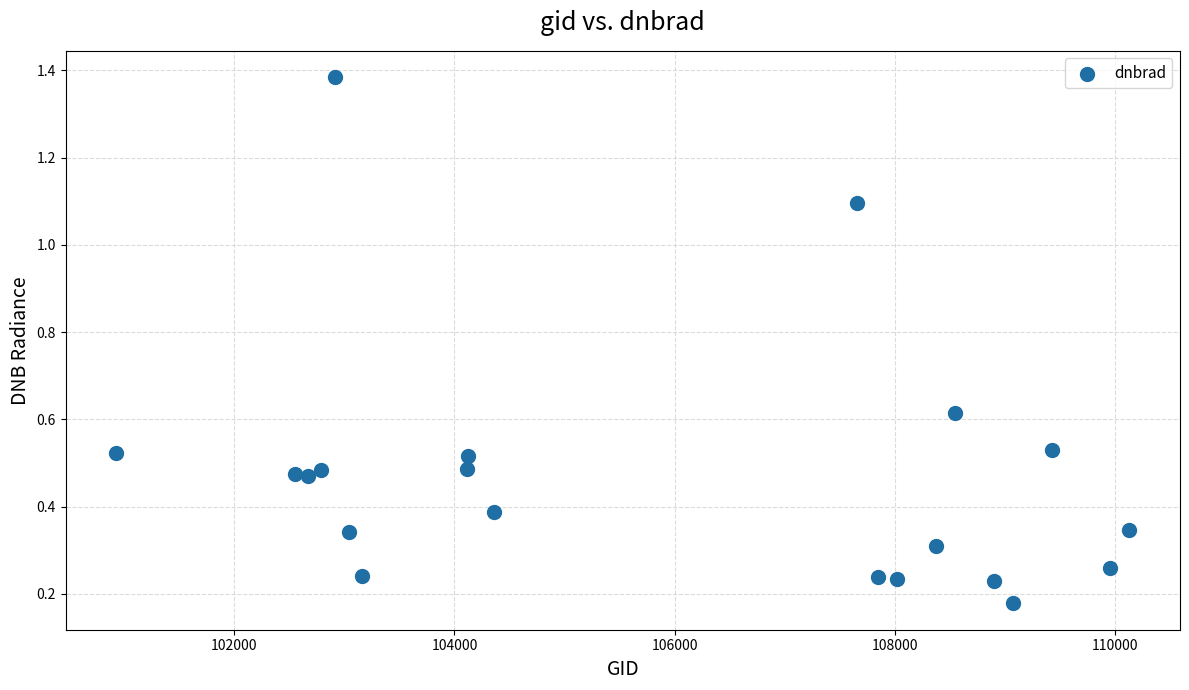

What is the range of X values (max minus min)?

9197.0